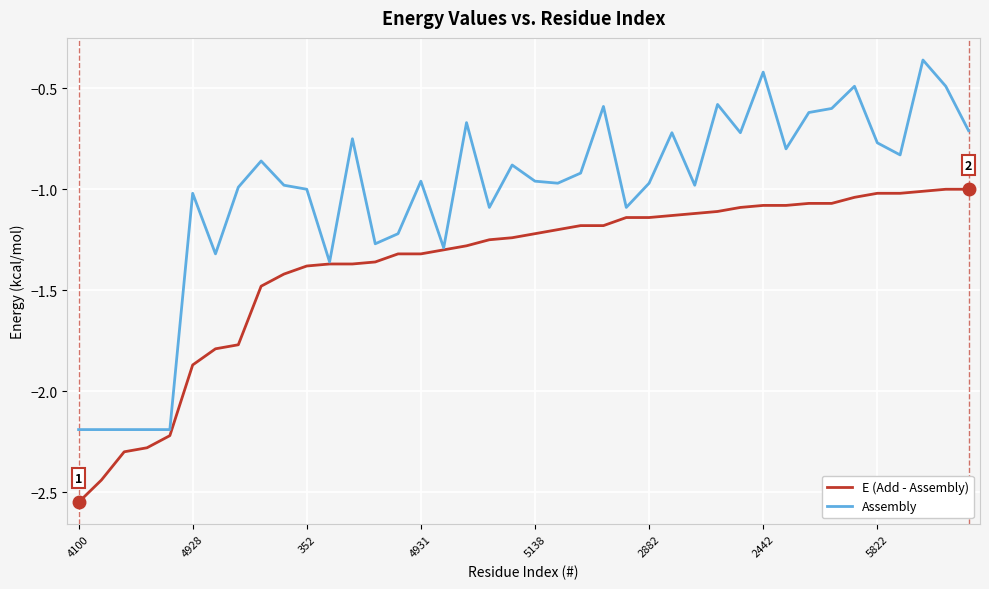

What is the minimum value for Assembly?

-2.2